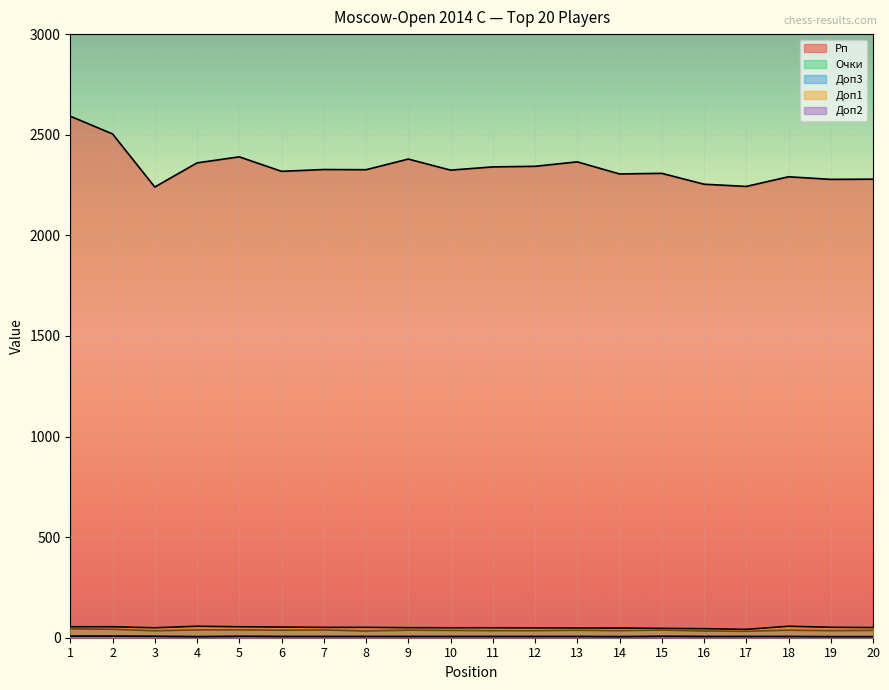

Which series has the largest total across all categories?

Рп